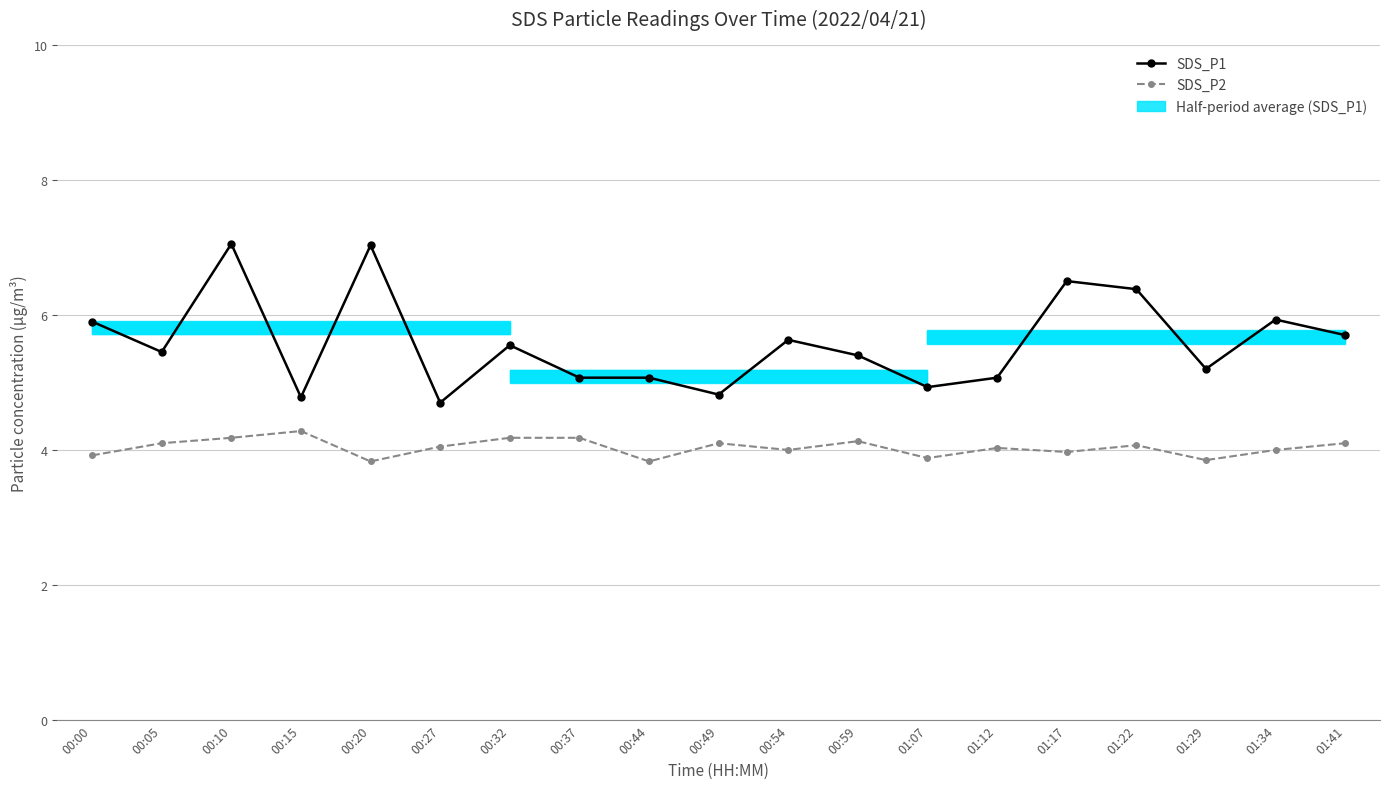

True or false: SDS_P2 has a value of 6.6 at 01:17.

False